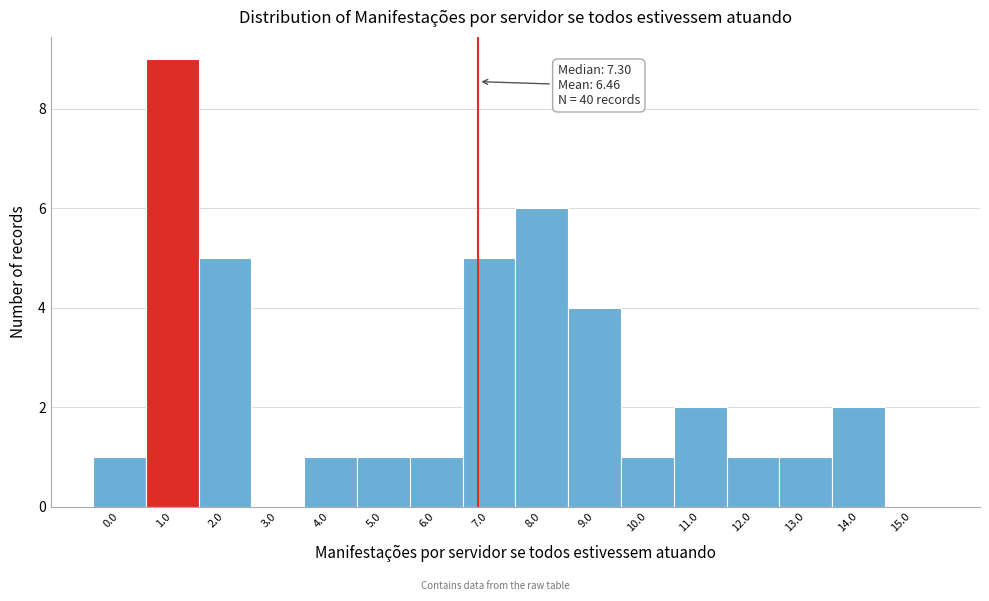

Reading left to right, extract all data points from this chart.

0.0=1	1.0=9	2.0=5	3.0=0	4.0=1	5.0=1	6.0=1	7.0=5	8.0=6	9.0=4	10.0=1	11.0=2	12.0=1	13.0=1	14.0=2	15.0=0